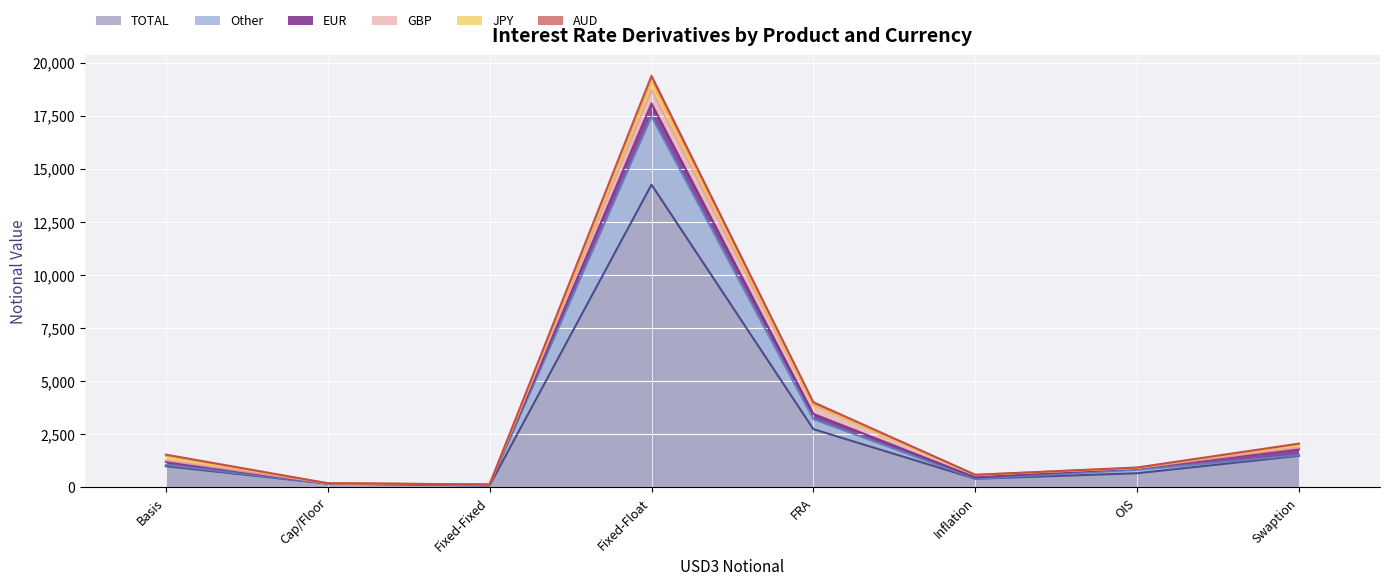

What value does the Other series have at Basis, to the nearest 50?

50